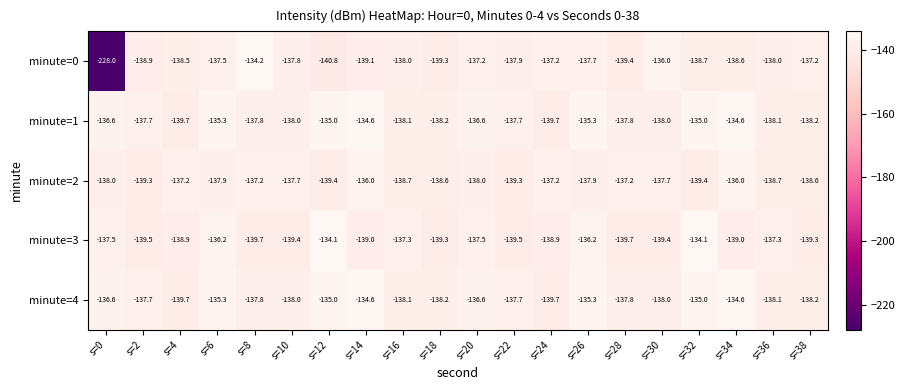

Between s=10 and s=30, which series saw the biggest shift?

minute=0